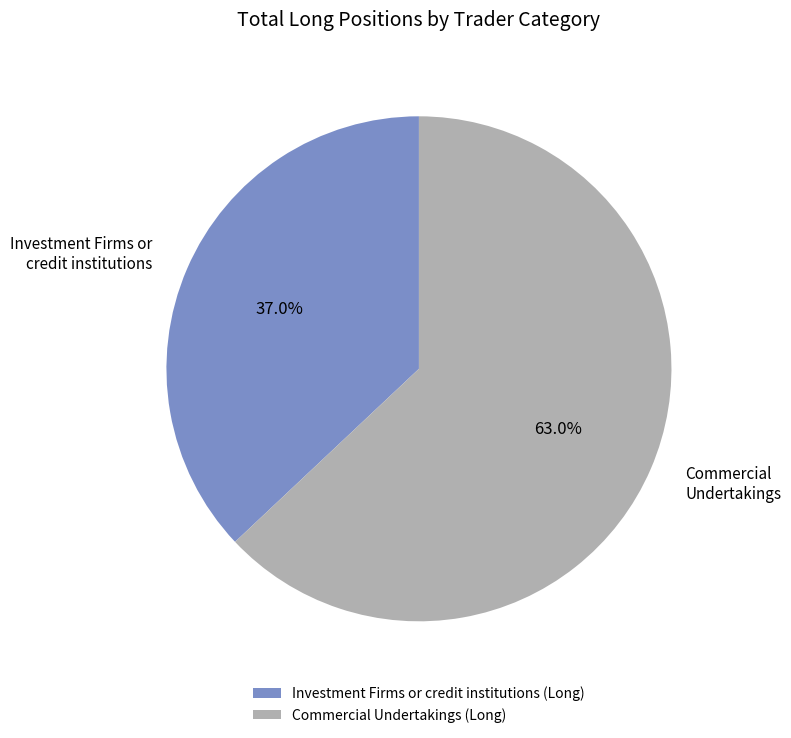

What is the total percentage of Commercial Undertakings (Long) and Investment Firms or credit institutions (Long)?

100.0%